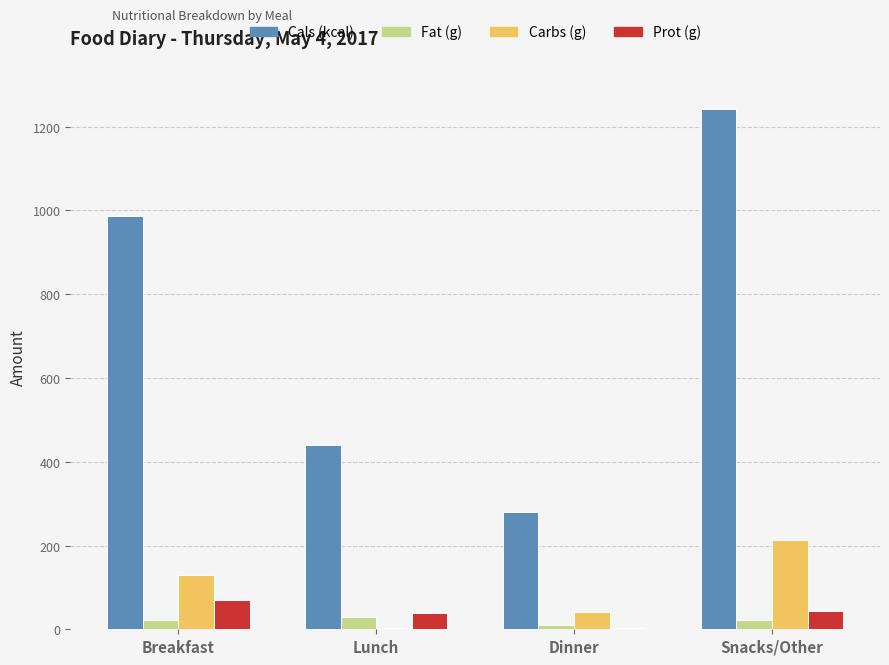

What is the total value across all series at Breakfast?

1207.9